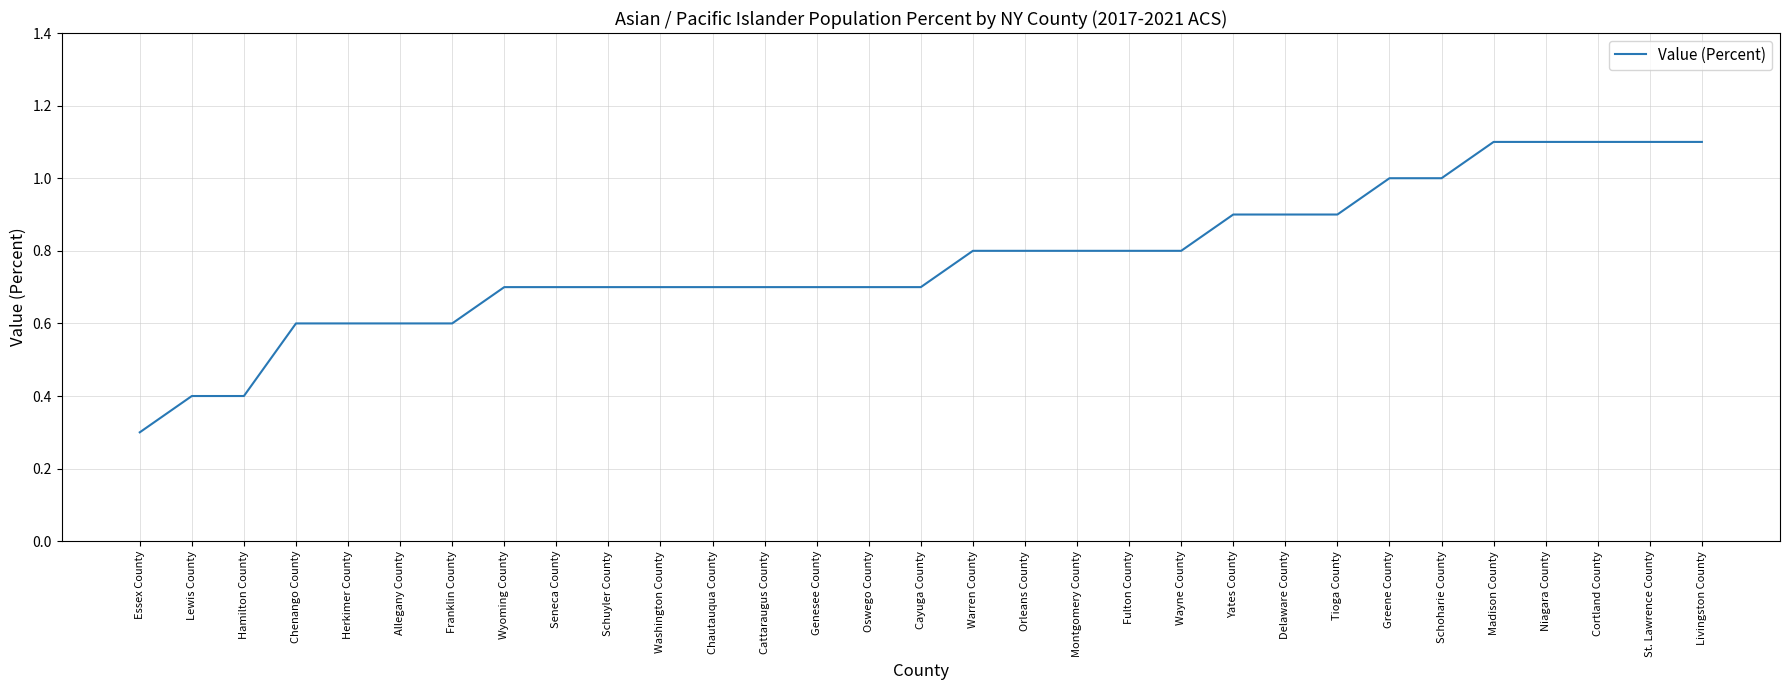

Which has a higher value, Franklin County or Montgomery County?

Montgomery County